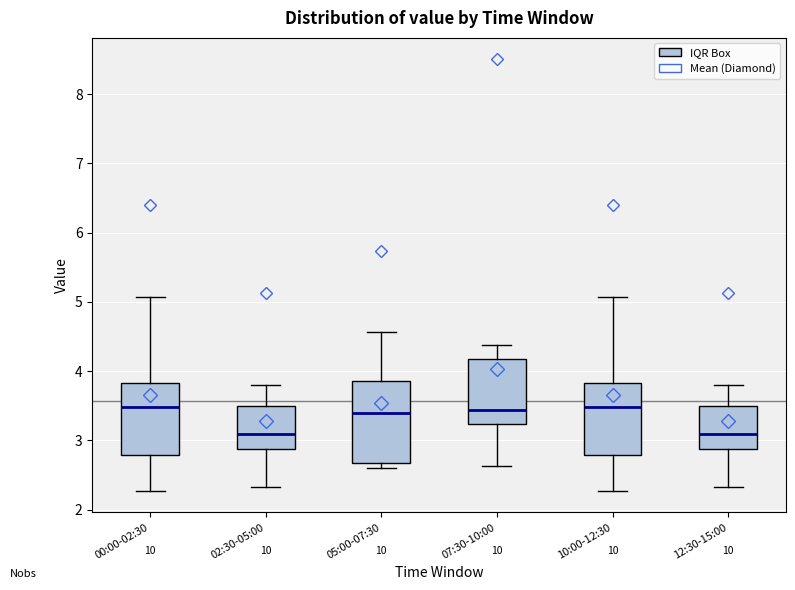

Reading left to right, read every box against the y-axis: the position of its median line, the range the box covers, and the ends of its whiskers. The values are not printed on the chart, so give them approximately, as read against the axis.

00:00-02:30: median 3.5, box 2.8 to 3.8, whiskers 2.3 to 5.1
02:30-05:00: median 3.1, box 2.9 to 3.5, whiskers 2.3 to 3.8
05:00-07:30: median 3.4, box 2.7 to 3.9, whiskers 2.6 to 4.6
07:30-10:00: median 3.4, box 3.2 to 4.2, whiskers 2.6 to 4.4
10:00-12:30: median 3.5, box 2.8 to 3.8, whiskers 2.3 to 5.1
12:30-15:00: median 3.1, box 2.9 to 3.5, whiskers 2.3 to 3.8